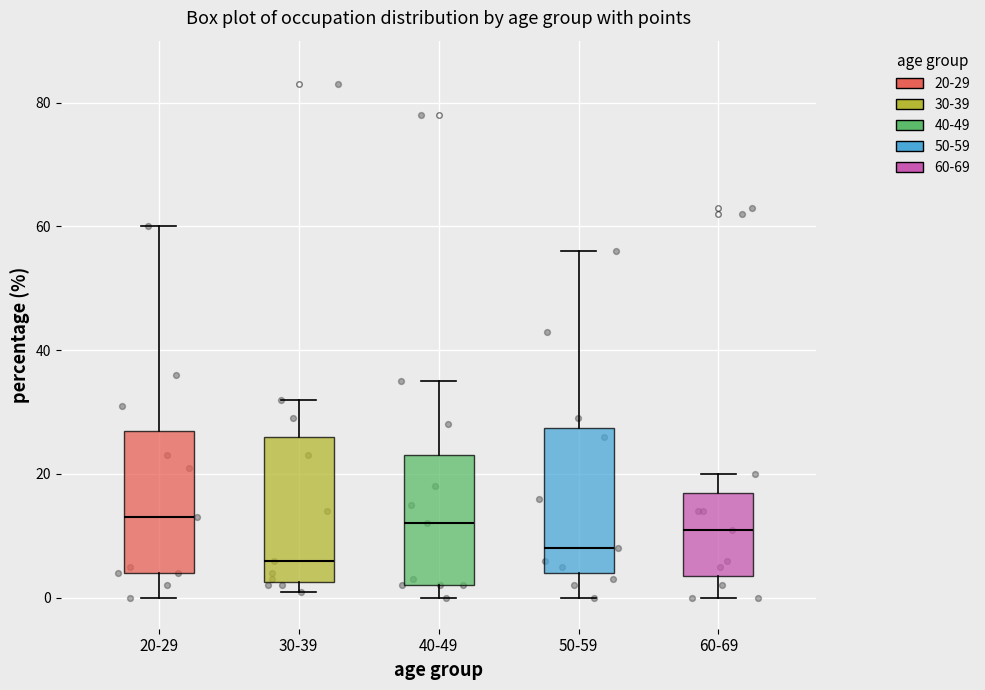

Reading left to right, transcribe this box plot: for each box, give where its median line is, the range the box spans, and where its two whiskers end, as read against the y-axis. The values are not printed on the chart, so give them approximately, as read against the axis.

20-29: median 14, box 4 to 28, whiskers 0 to 60
30-39: median 6, box 2 to 26, whiskers 2 (just below the box's lower edge) to 32
40-49: median 12, box 2 to 24, whiskers 0 to 36
50-59: median 8, box 4 to 28, whiskers 0 to 56
60-69: median 12, box 4 to 18, whiskers 0 to 20